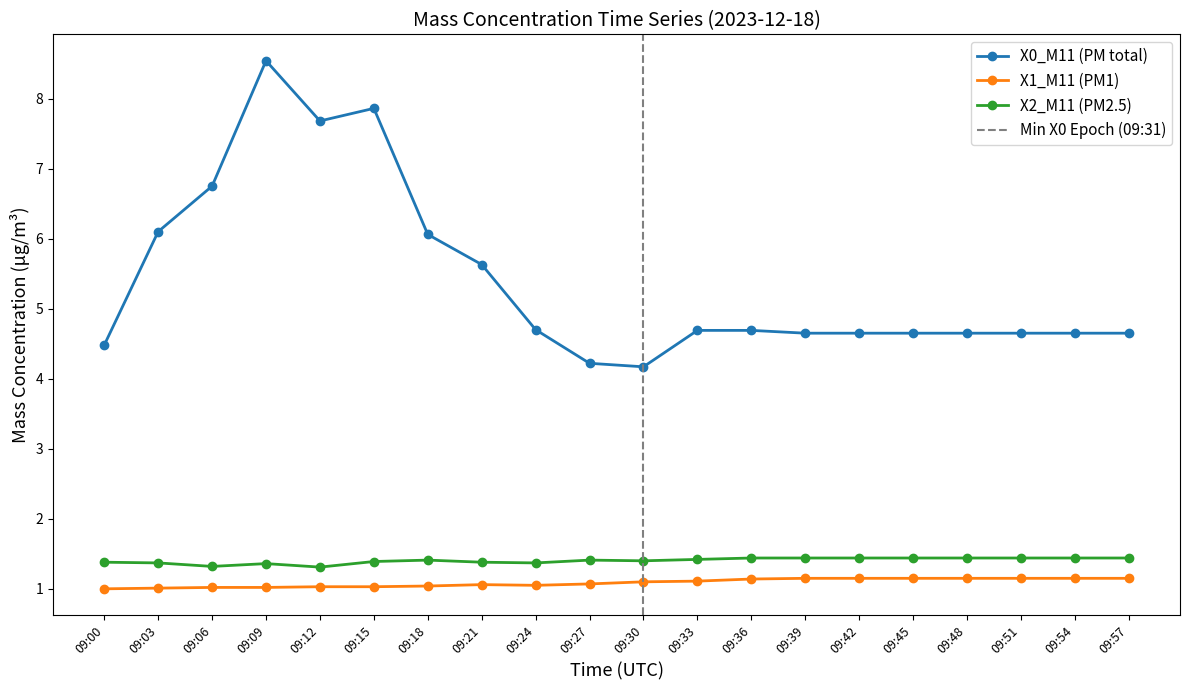

Rank the categories by X1_M11 (PM1) value from lowest to highest.

09:00, 09:03, 09:06, 09:09, 09:12, 09:15, 09:18, 09:24, 09:21, 09:27, 09:30, 09:33, 09:36, 09:39, 09:42, 09:45, 09:48, 09:51, 09:54, 09:57